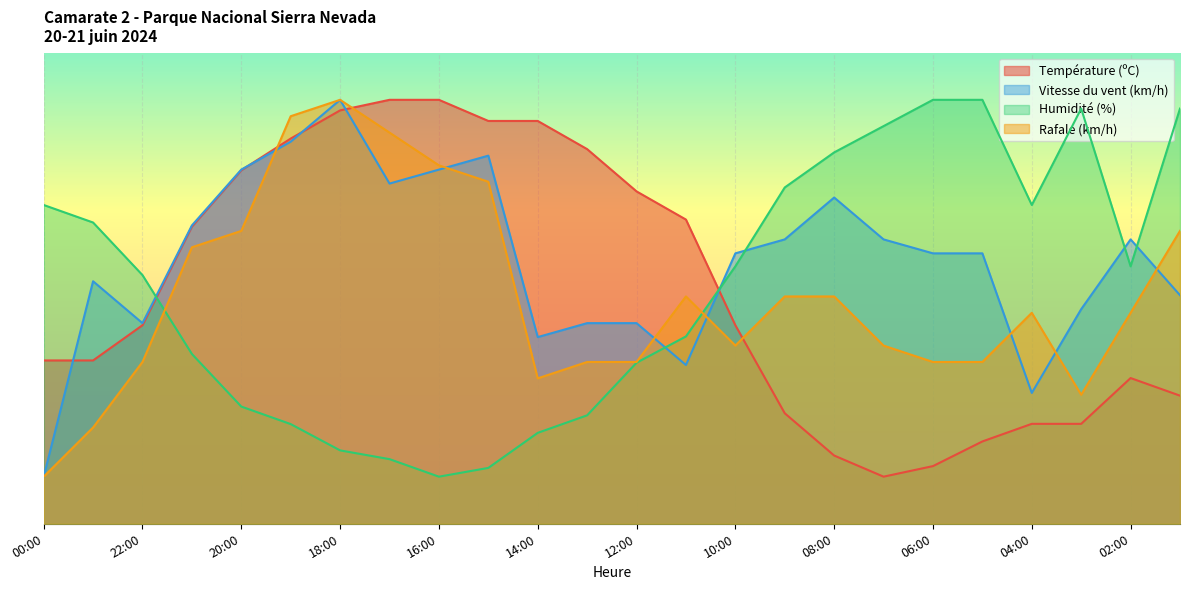

What is the total value across all series at 18:00?

283.3